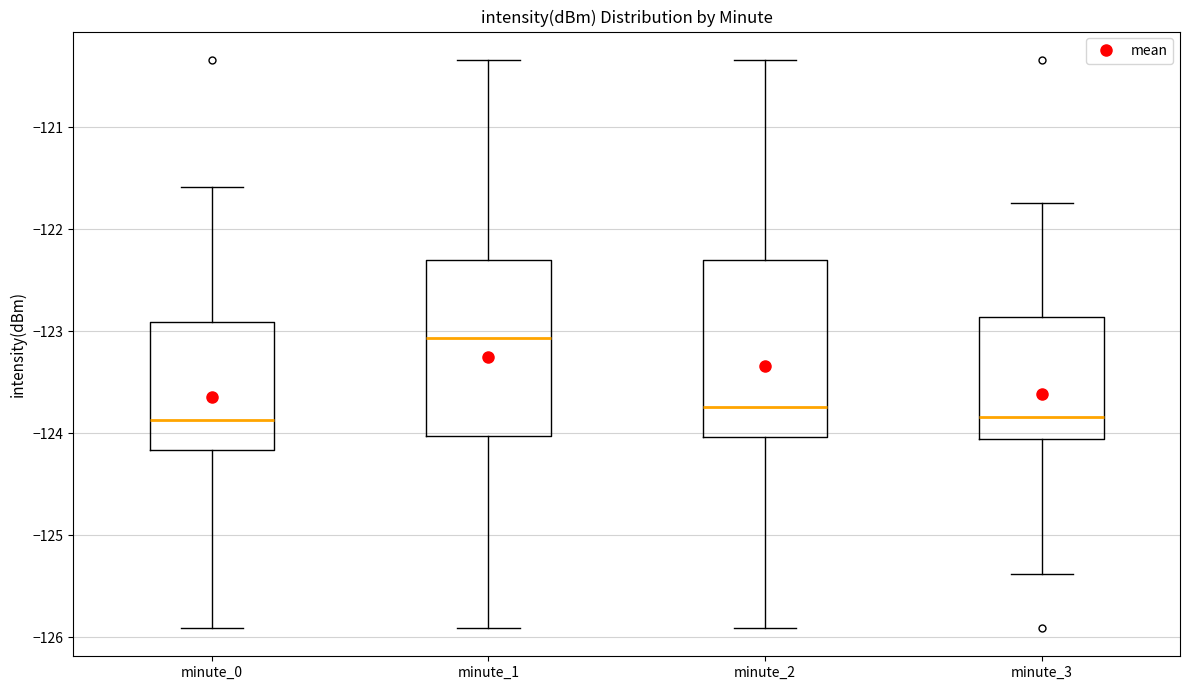

Where is the lower edge of the box for minute_0 on the y-axis? The values are not printed on the chart, so give them approximately, as read against the axis.

-124.2